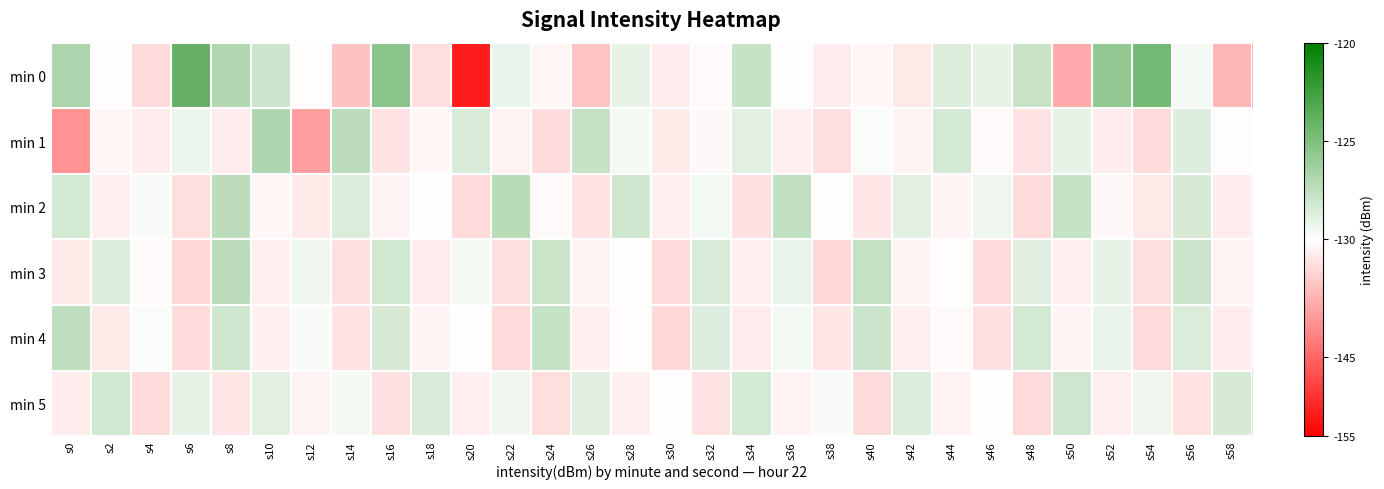

Between s22 and s34, which is larger?

s34